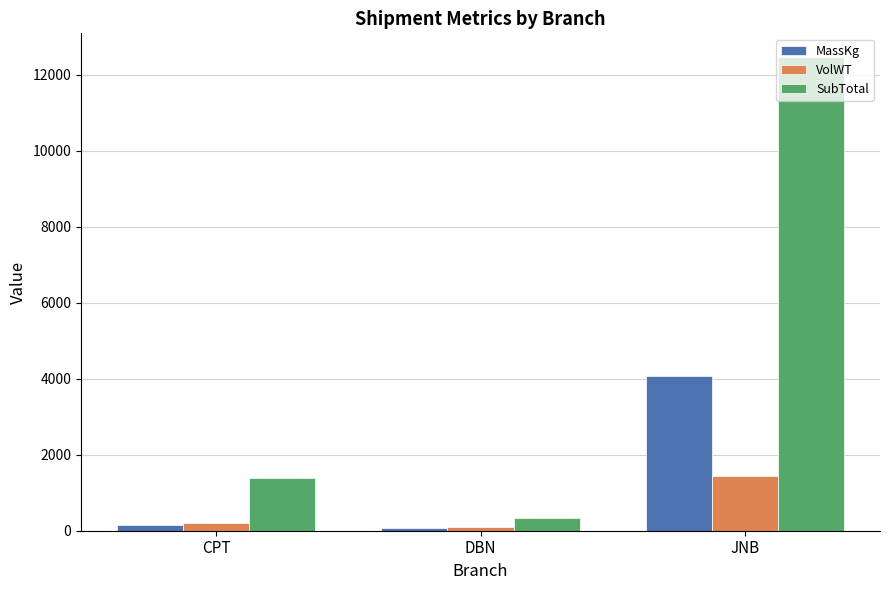

At which category is the sum across all series the highest?

JNB